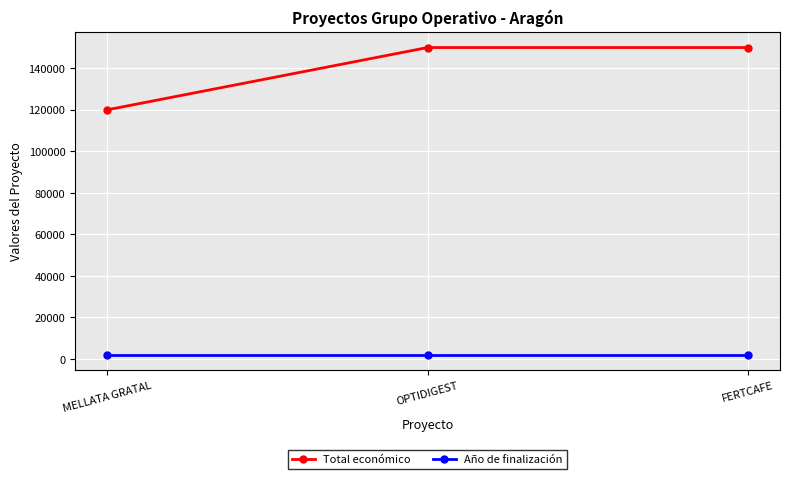

Between MELLATA GRATAL and OPTIDIGEST, which series saw the biggest shift?

Total económico